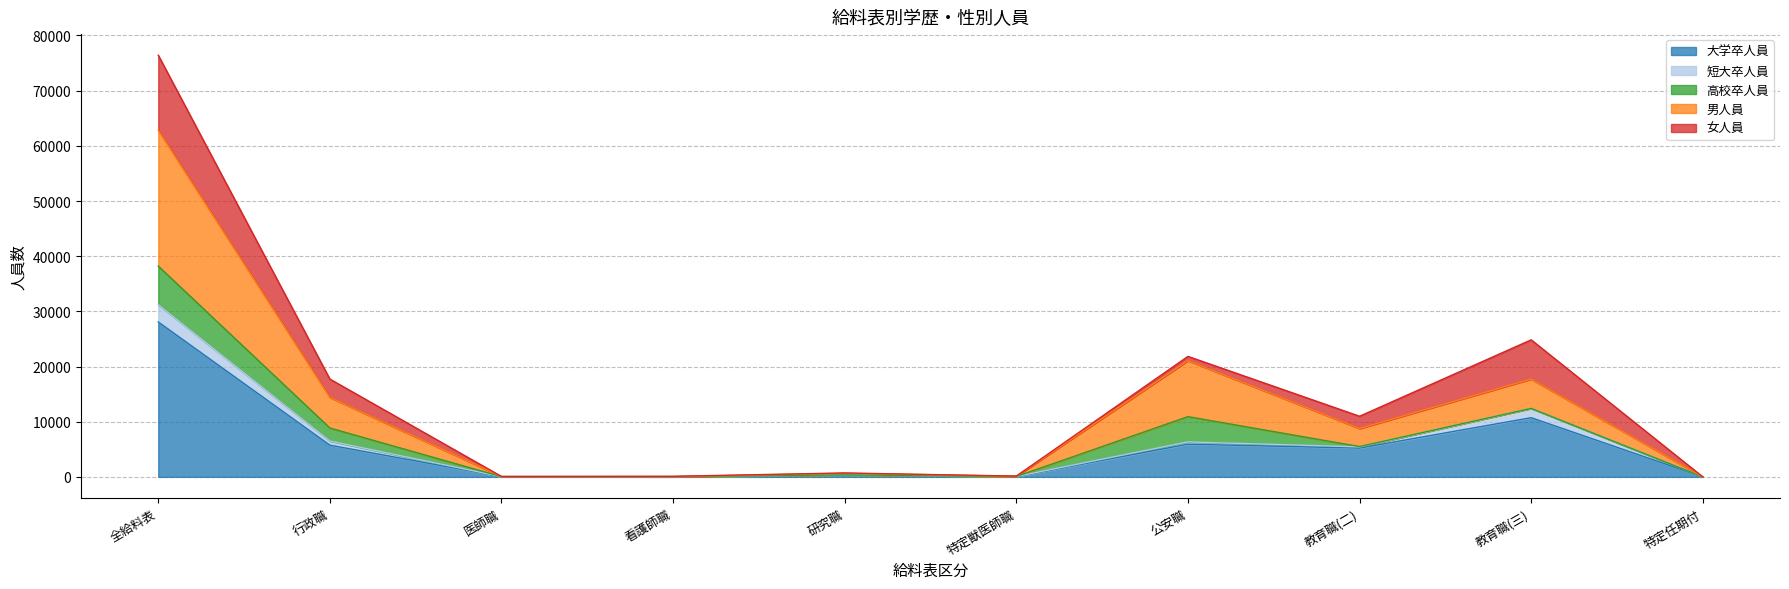

At which category is the sum across all series the highest?

全給料表